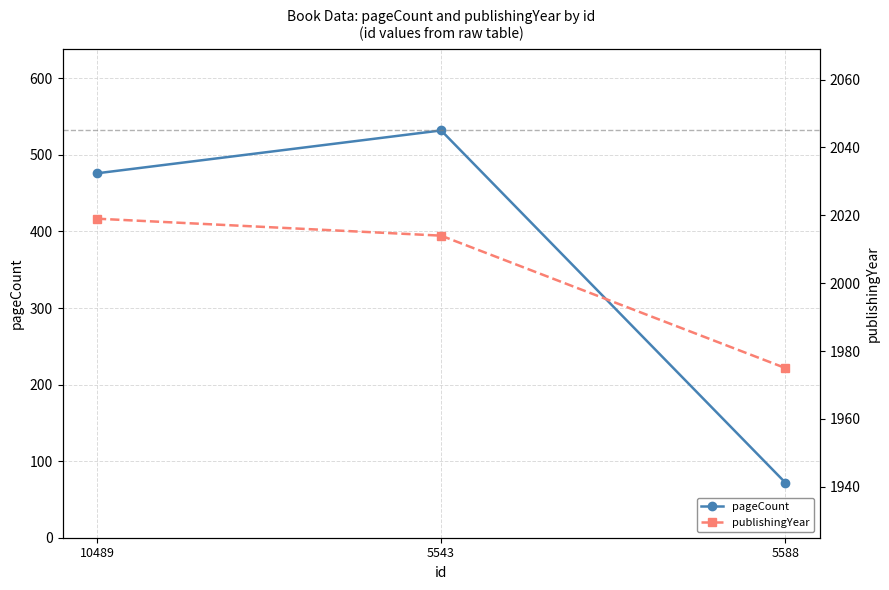

What is the total value across all series at 5543?

2546